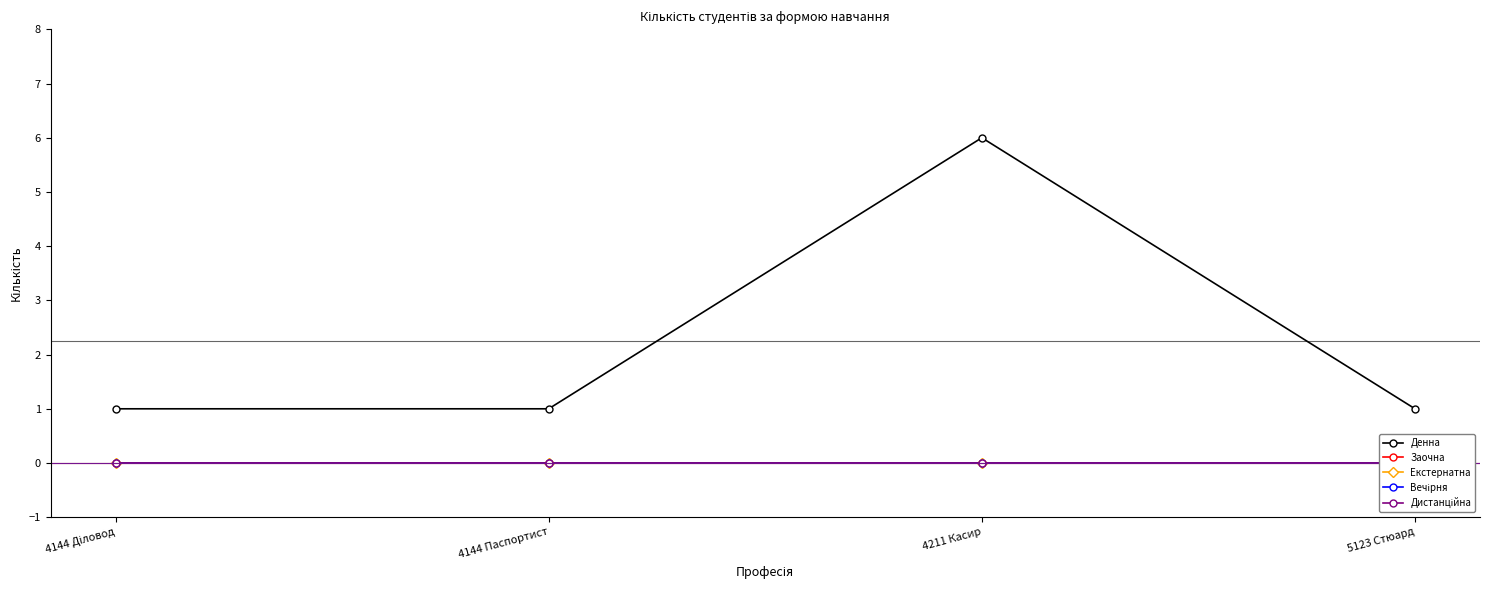

What position from the left is 4211 Касир?

3